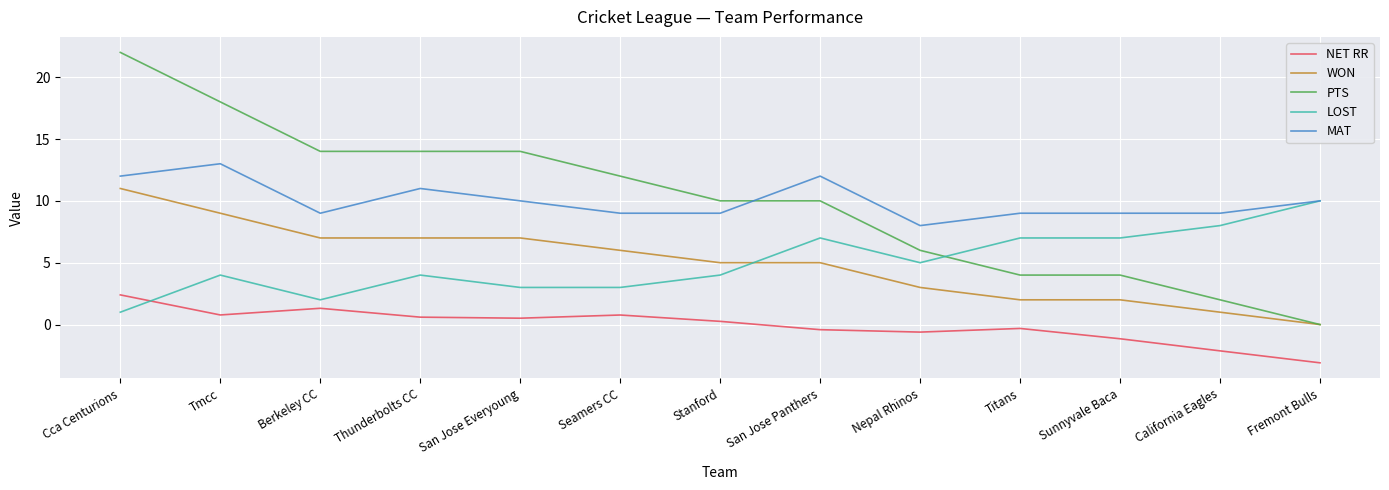

How many lines are shown in the chart?

5